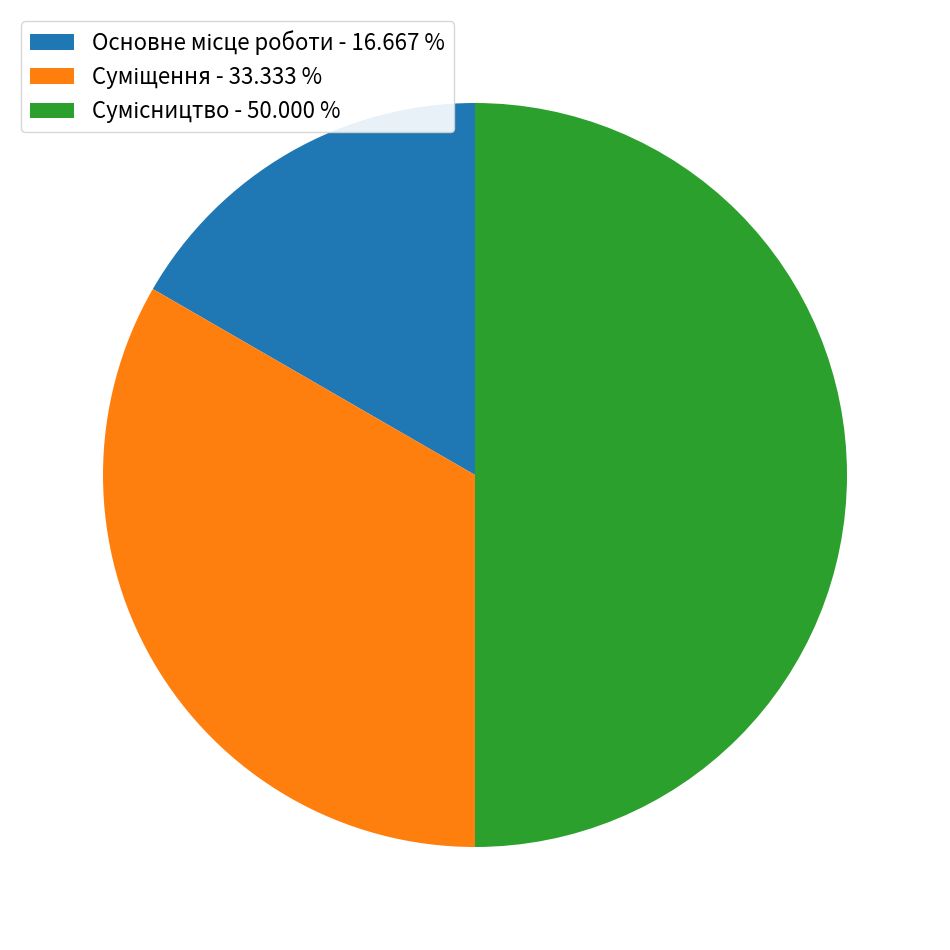

What percentage do Основне місце роботи and Суміщення together represent?

50.0%